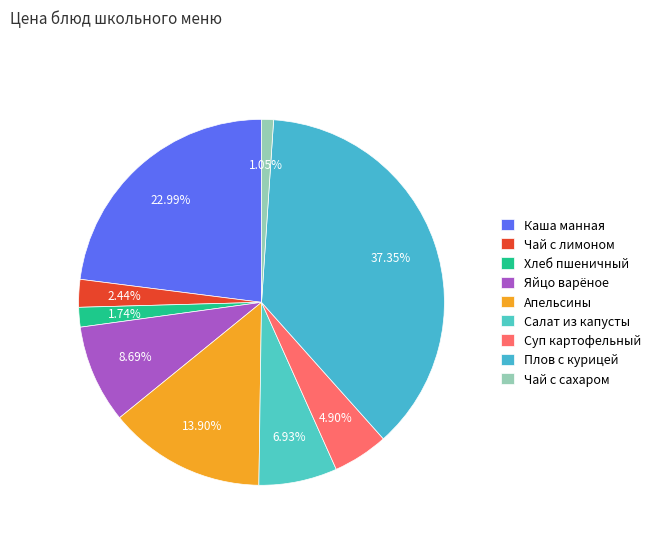

What percentage is the Плов с курицей slice, to the nearest percent?

37%